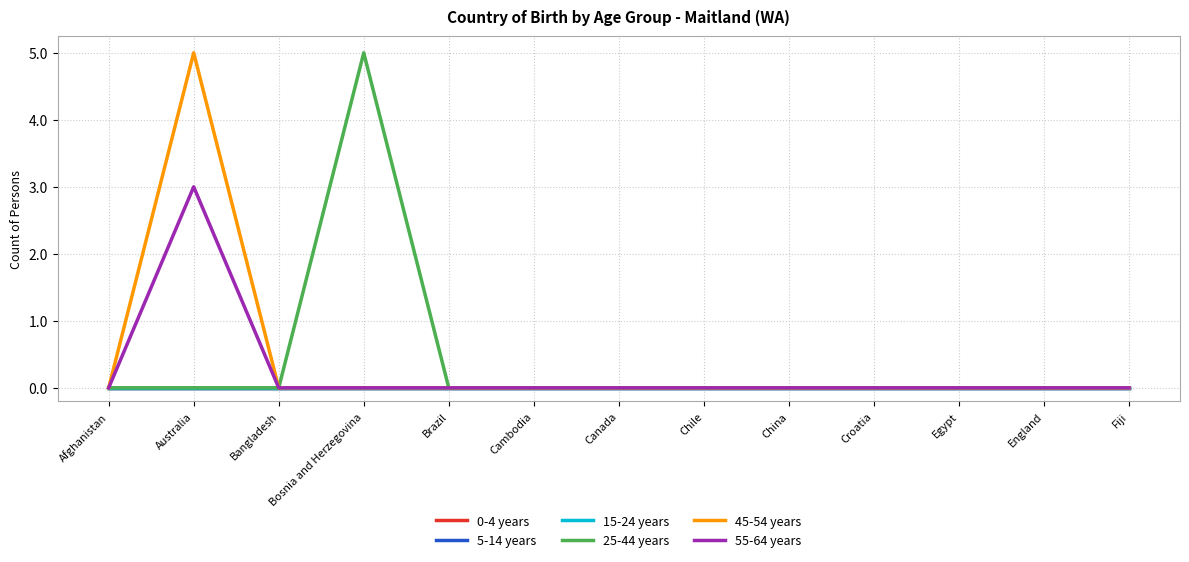

Reading left to right, transcribe all the data shown in this chart.

0-4 years: Afghanistan=0	Australia=0	Bangladesh=0	Bosnia and Herzegovina=0	Brazil=0	Cambodia=0	Canada=0	Chile=0	China=0	Croatia=0	Egypt=0	England=0	Fiji=0
5-14 years: Afghanistan=0	Australia=0	Bangladesh=0	Bosnia and Herzegovina=0	Brazil=0	Cambodia=0	Canada=0	Chile=0	China=0	Croatia=0	Egypt=0	England=0	Fiji=0
15-24 years: Afghanistan=0	Australia=0	Bangladesh=0	Bosnia and Herzegovina=0	Brazil=0	Cambodia=0	Canada=0	Chile=0	China=0	Croatia=0	Egypt=0	England=0	Fiji=0
25-44 years: Afghanistan=0	Australia=0	Bangladesh=0	Bosnia and Herzegovina=5	Brazil=0	Cambodia=0	Canada=0	Chile=0	China=0	Croatia=0	Egypt=0	England=0	Fiji=0
45-54 years: Afghanistan=0	Australia=5	Bangladesh=0	Bosnia and Herzegovina=0	Brazil=0	Cambodia=0	Canada=0	Chile=0	China=0	Croatia=0	Egypt=0	England=0	Fiji=0
55-64 years: Afghanistan=0	Australia=3	Bangladesh=0	Bosnia and Herzegovina=0	Brazil=0	Cambodia=0	Canada=0	Chile=0	China=0	Croatia=0	Egypt=0	England=0	Fiji=0